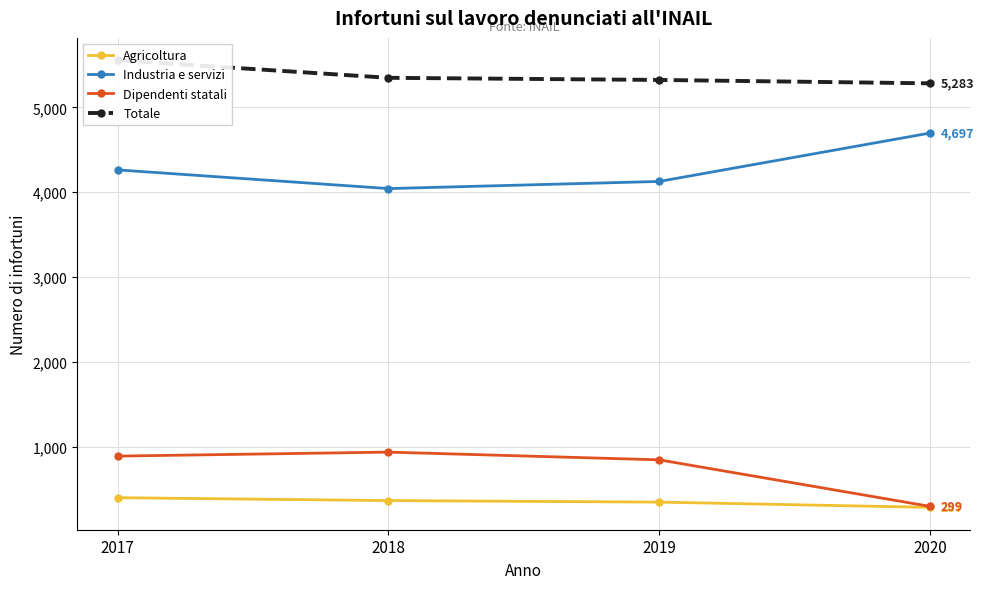

How many values in the Dipendenti statali series are below 891?

2